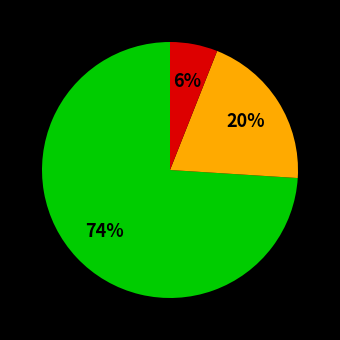

Does any single category account for the majority?

Yes